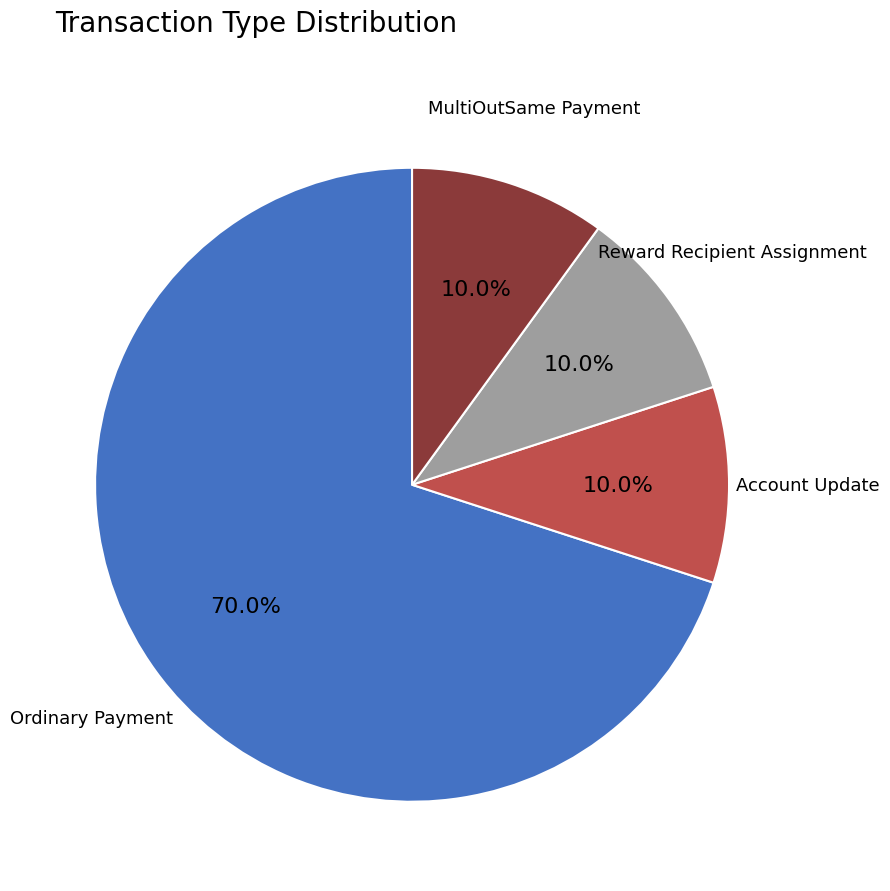

The Account Update slice represents 10% of the pie. True or false?

True